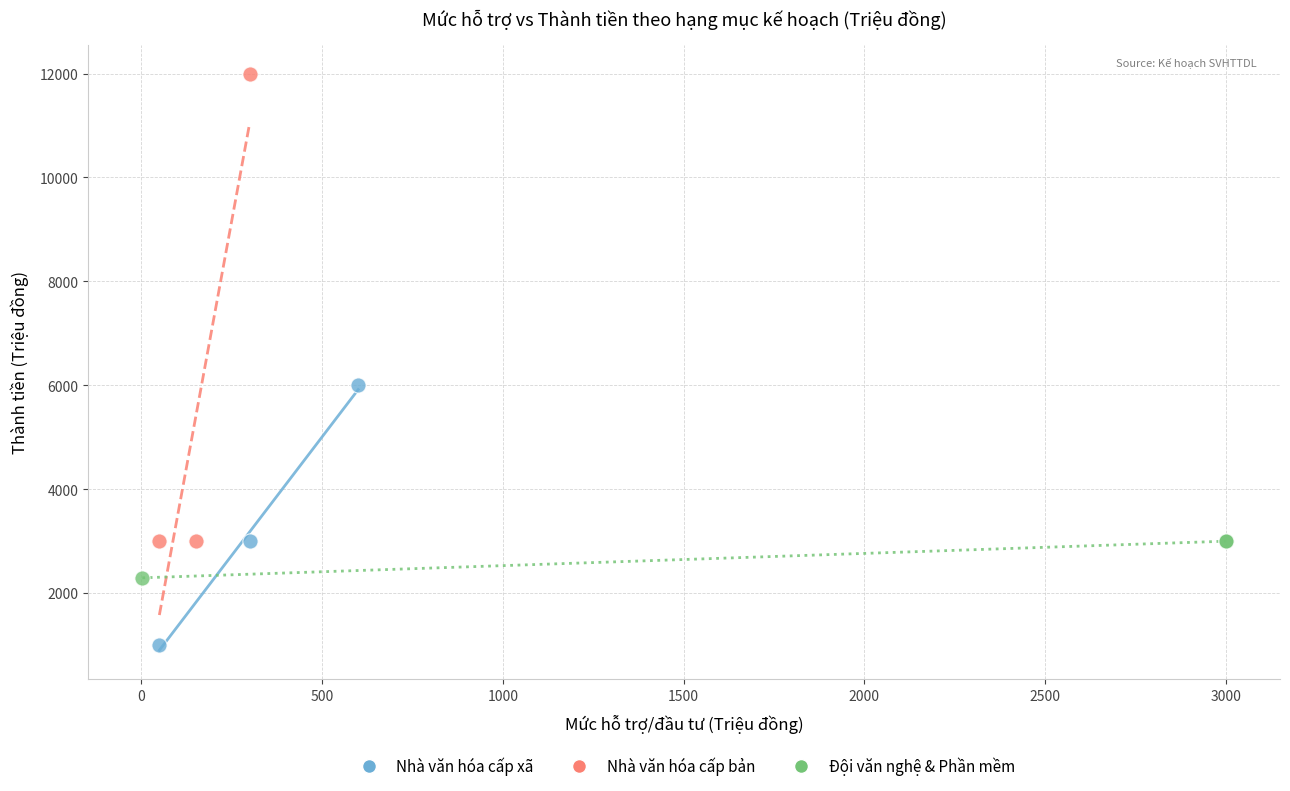

Which series reaches the maximum Y coordinate?

Nhà văn hóa cấp bản